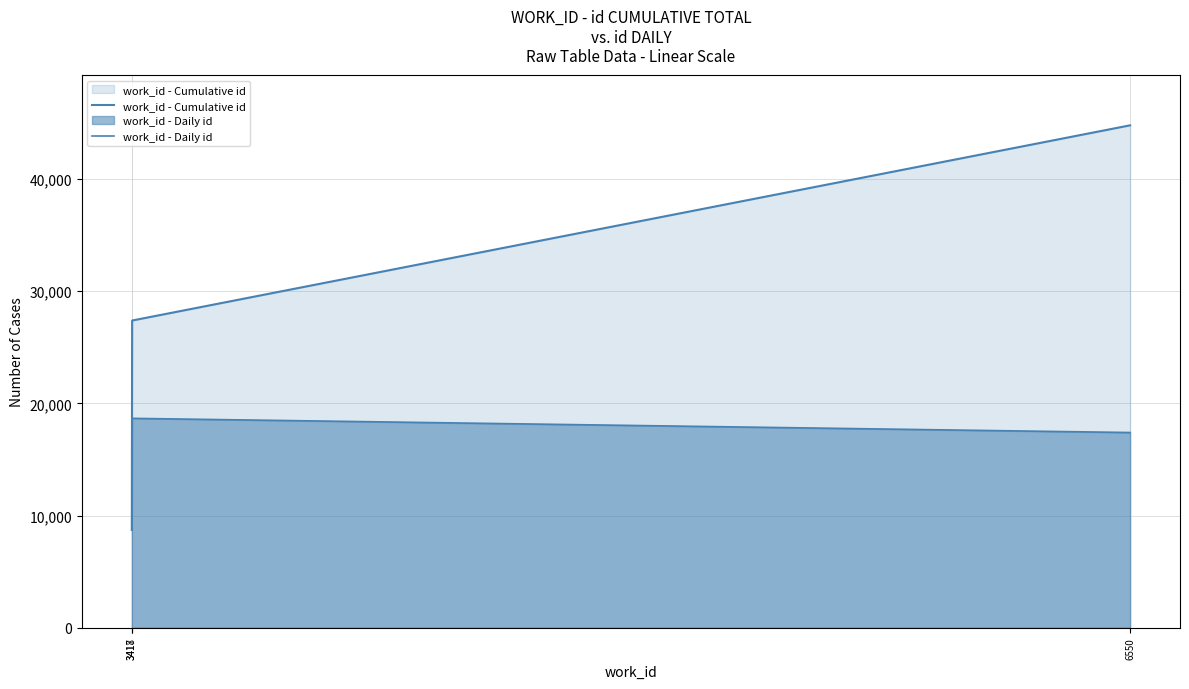

Where is work_id - Cumulative id nearest to the value 26745?

3418